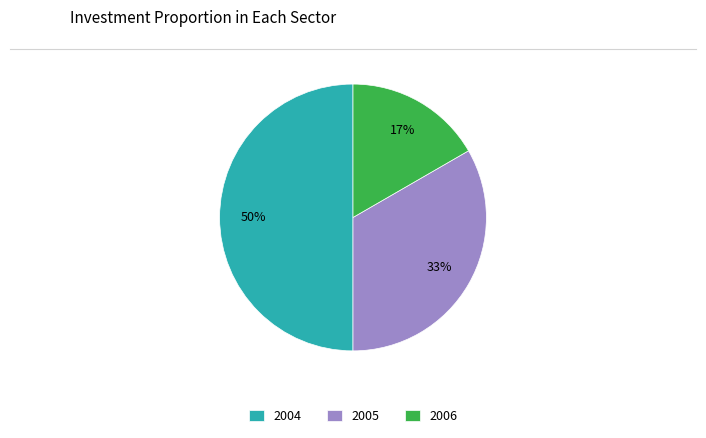

Is 2005 the majority of the pie?

No